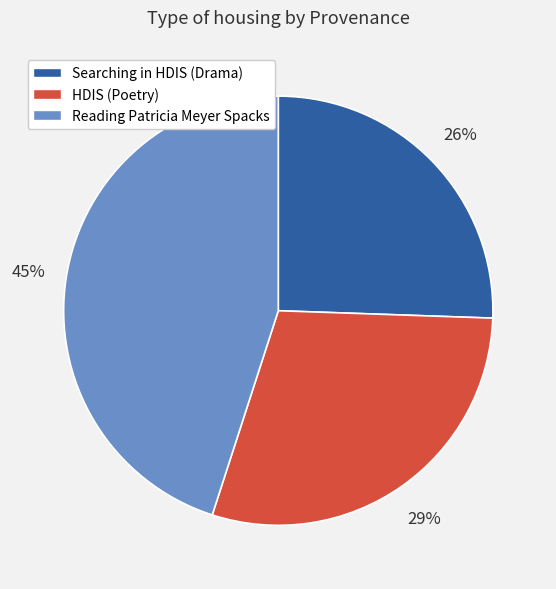

To the nearest percent, what percentage of the pie is Searching in HDIS (Drama)?

26%